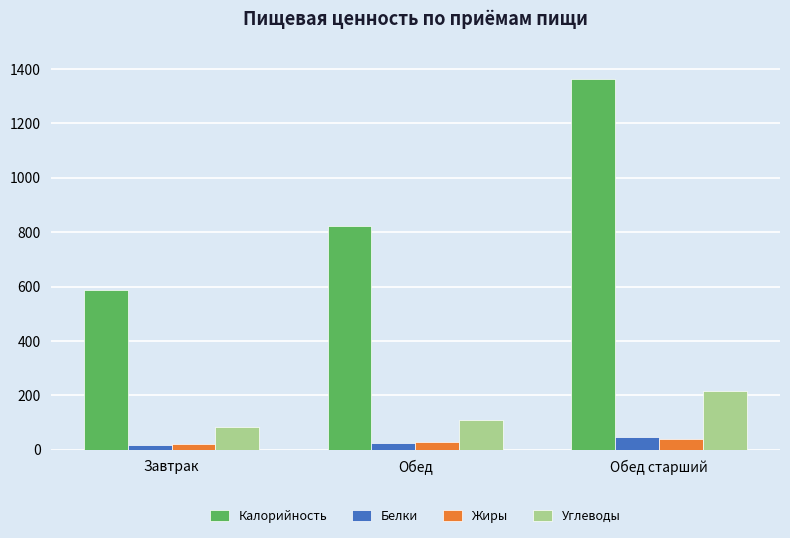

Is the value of Калорийность at Обед greater than the value of Жиры at Завтрак?

Yes